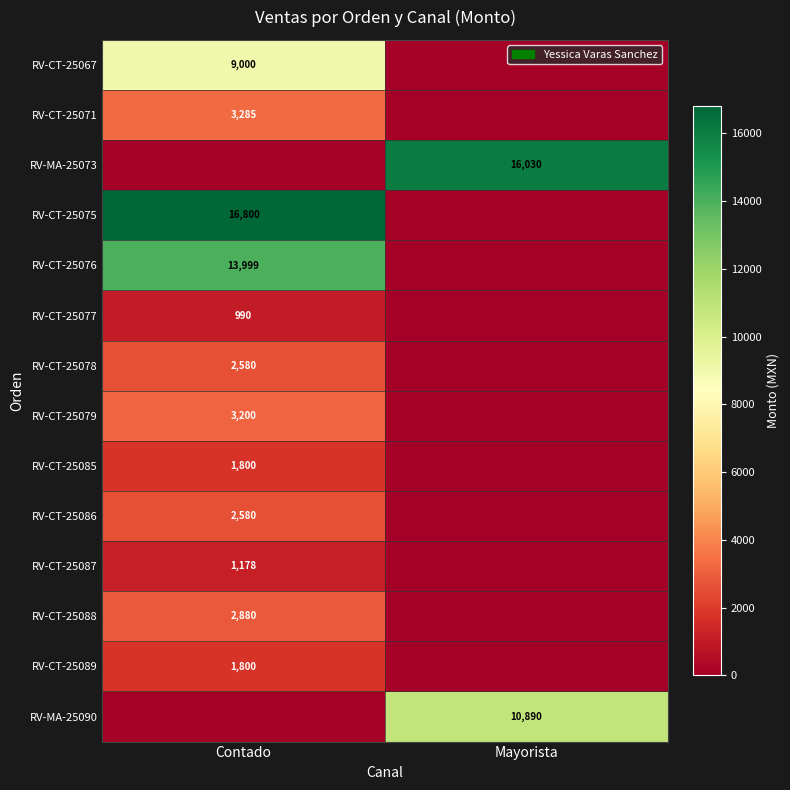

How many data points does each series have?

2